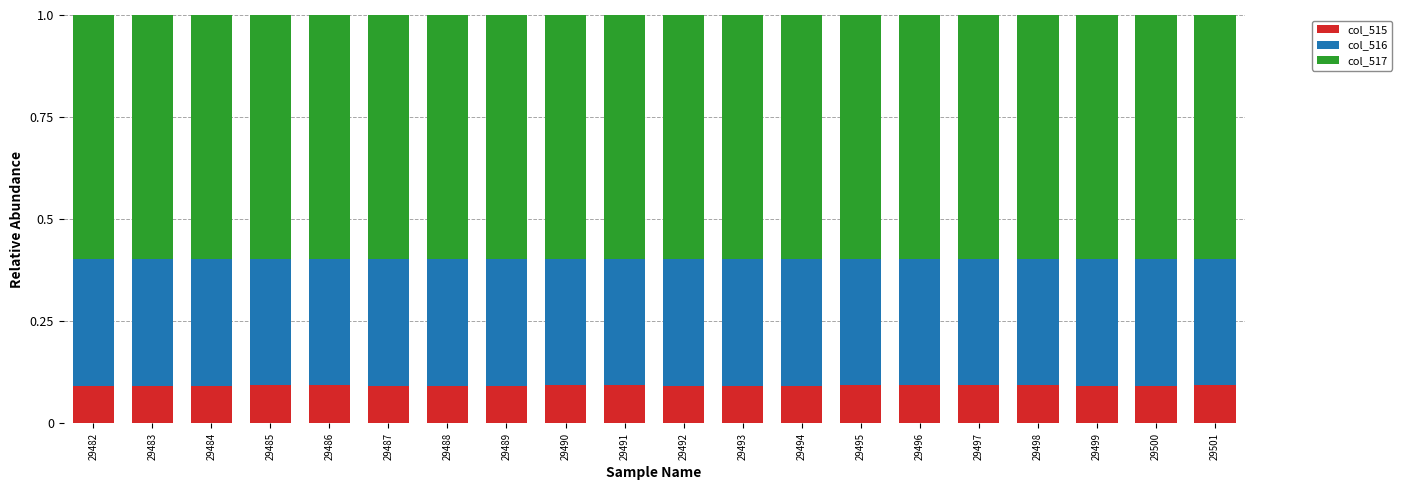

What is the total value across all series at 29499?

1.0